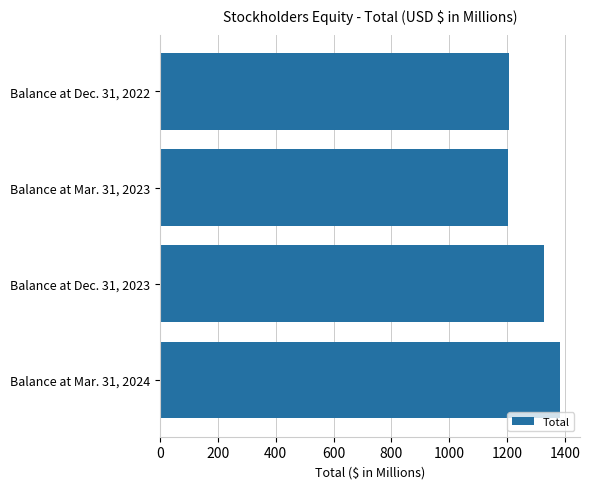

How many categories are shown in the chart?

4